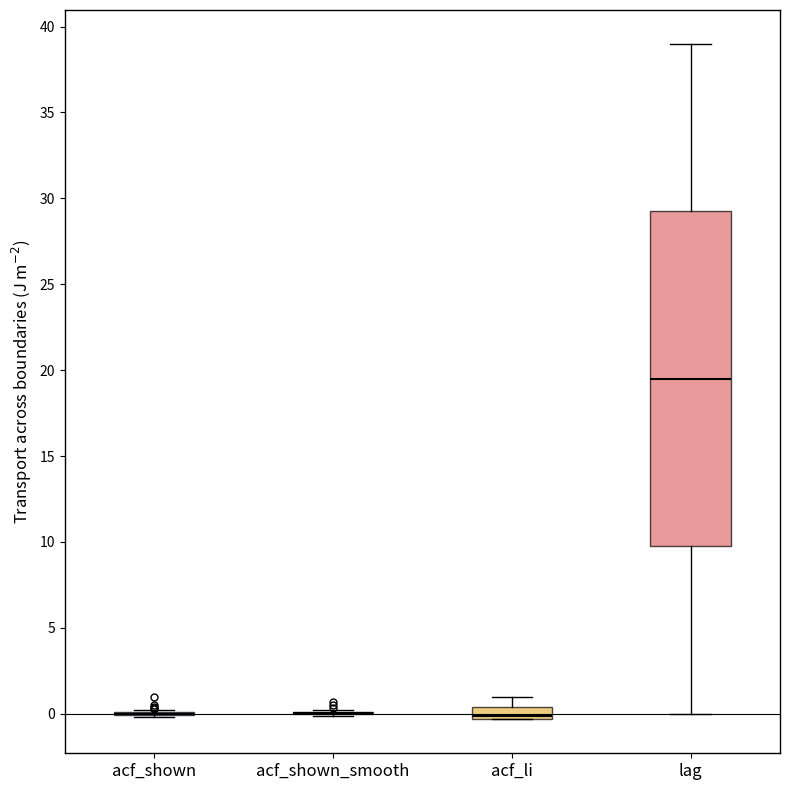

Which box is the tallest, from its lower edge to its upper edge?

lag